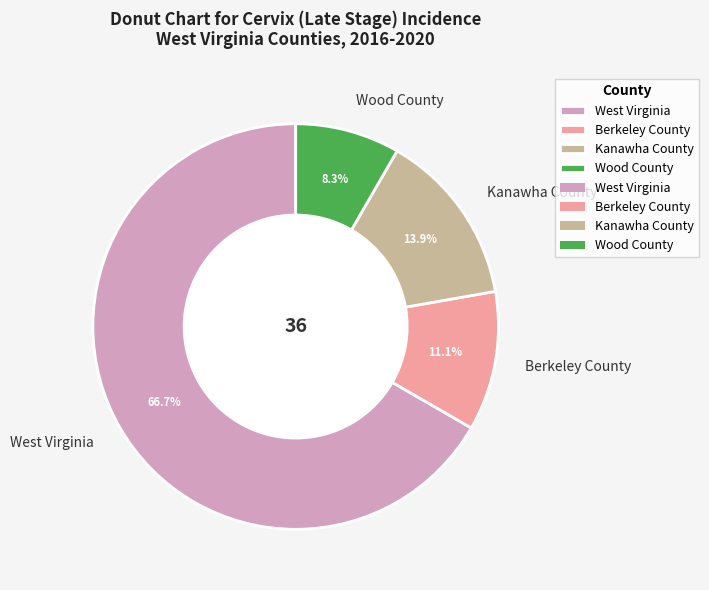

To the nearest percent, what portion does Berkeley County represent?

11%